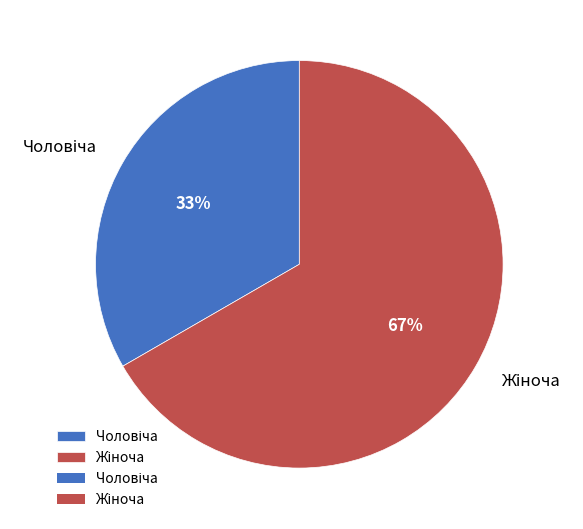

Does any single category account for the majority?

Yes